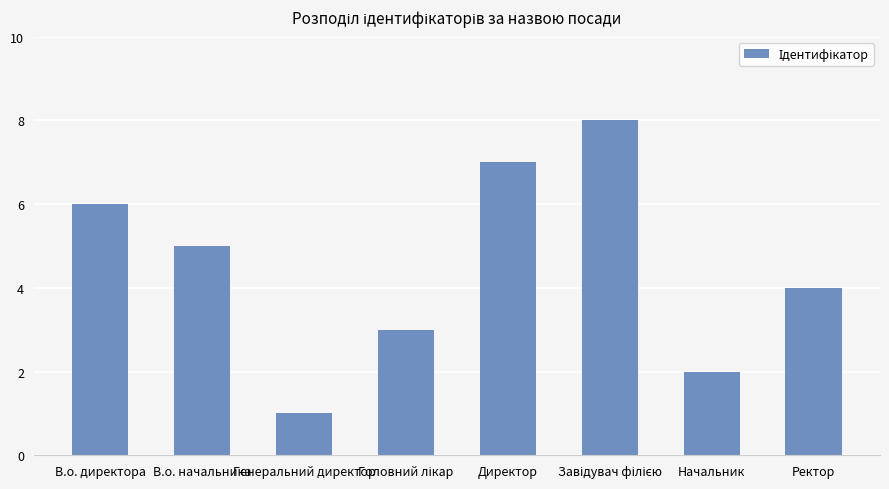

What is the difference between the second highest and minimum values?

6